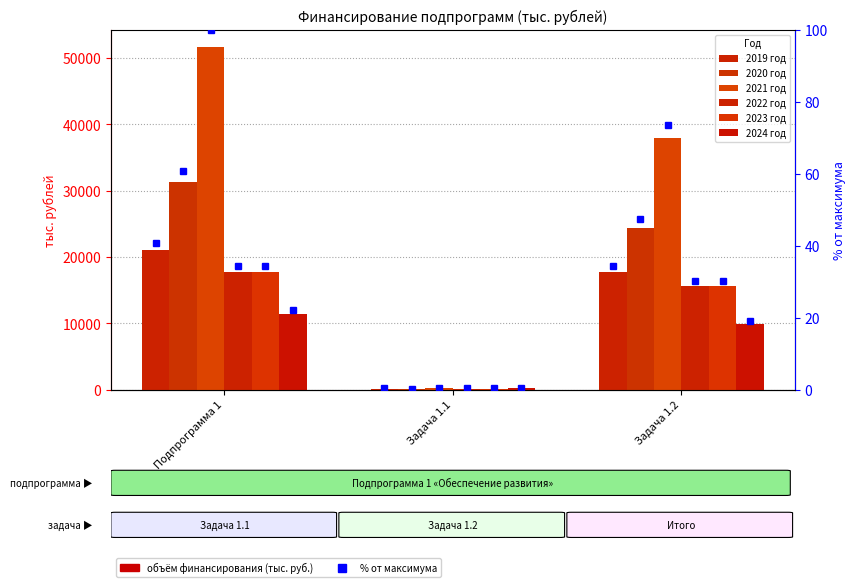

Is it true that 2024 год equals 77.7 at Задача 1.1?

False